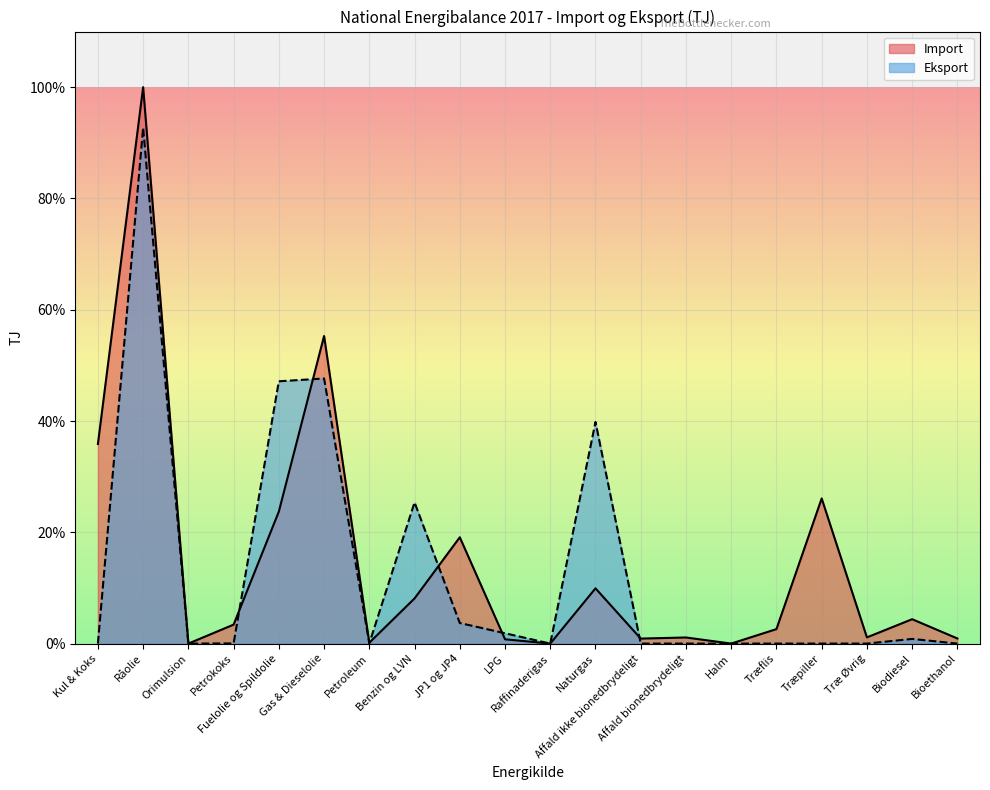

At which label is Eksport closest to 46?

Fuelolie og Spildolie